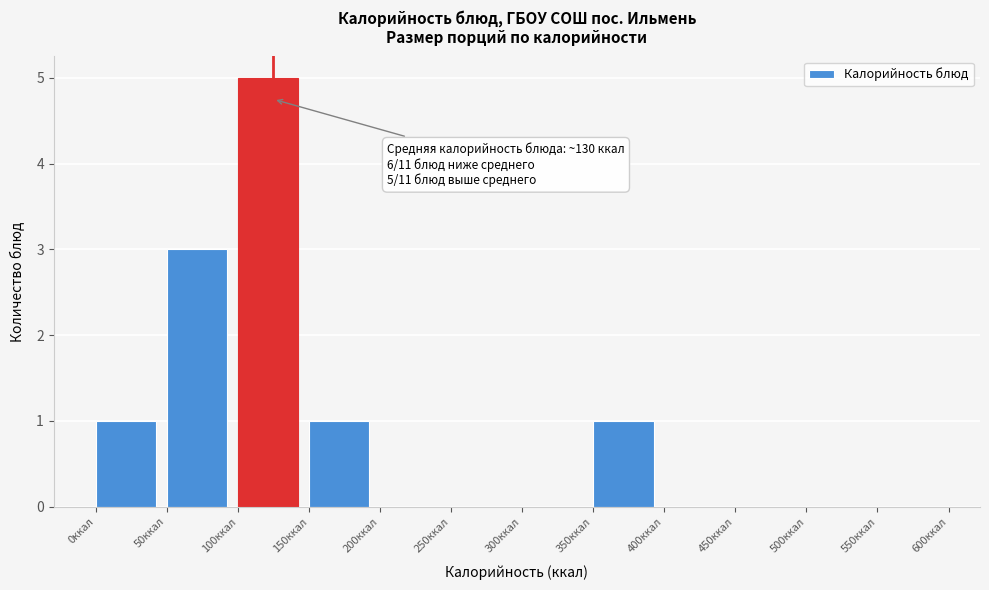

Which range on the x-axis has the tallest bar?

100 to 150